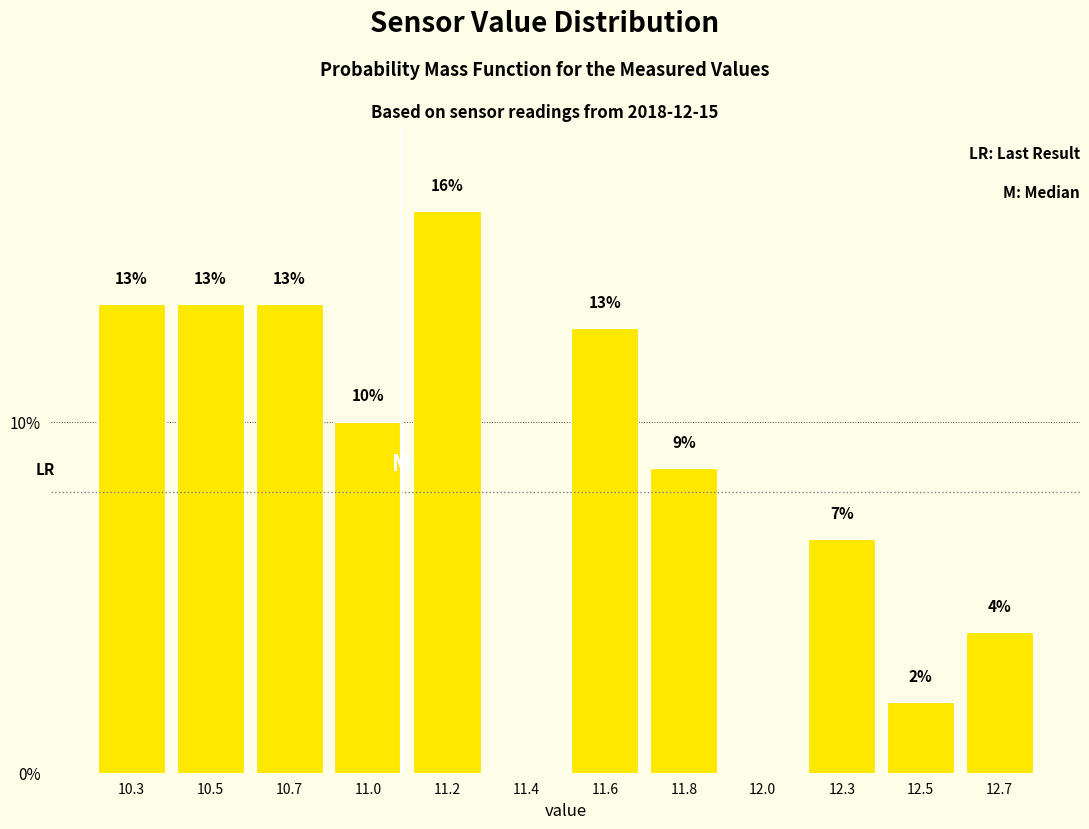

Are the bars horizontal?

No